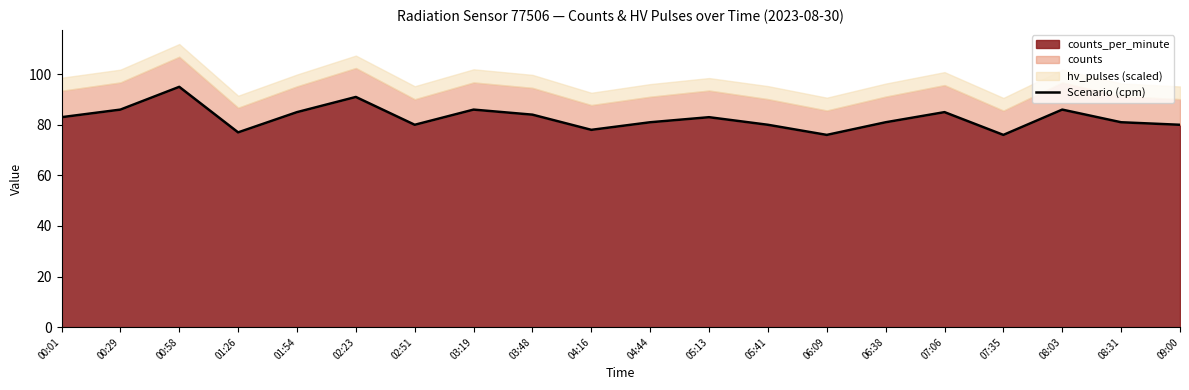

Rank the categories by value from highest to lowest.

00:58, 02:23, 00:29, 03:19, 08:03, 01:54, 07:06, 03:48, 00:01, 05:13, 04:44, 06:38, 08:31, 02:51, 05:41, 09:00, 04:16, 01:26, 06:09, 07:35